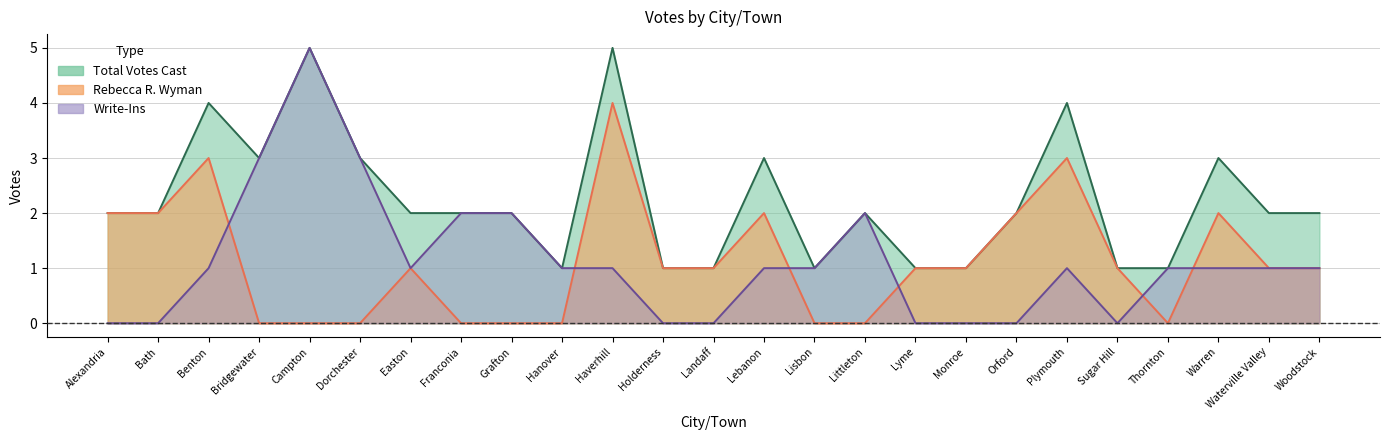

What is the label of the 10th point from the left?

Hanover